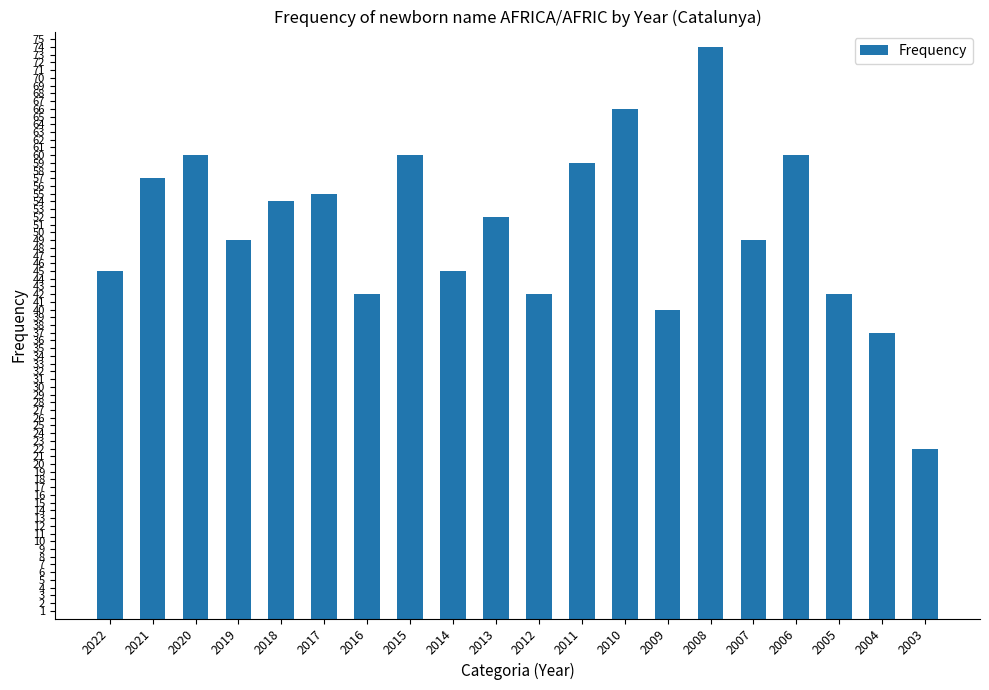

What is the value of the 14th bar from the left?

40